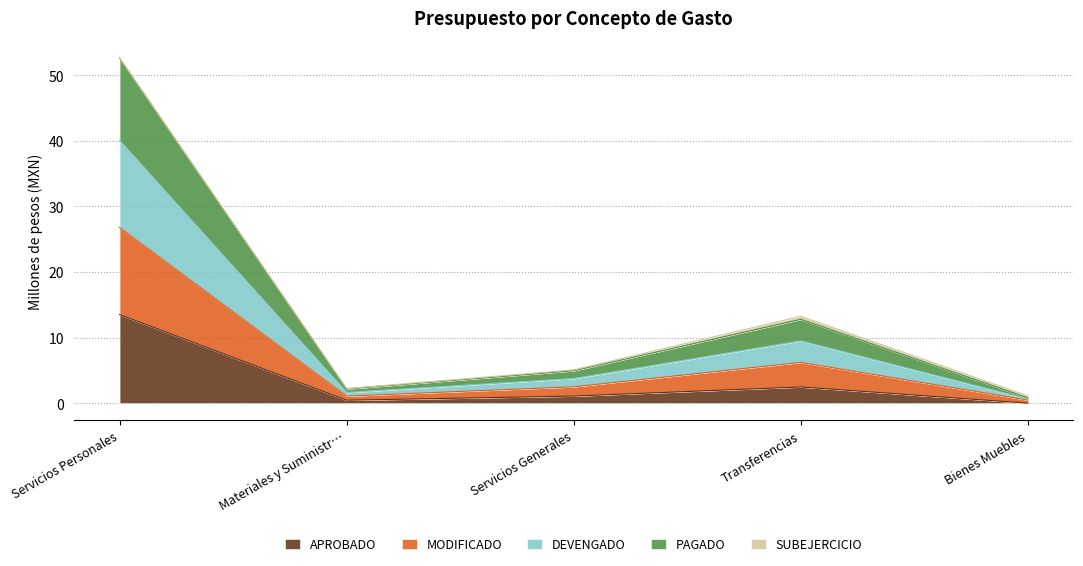

At how many categories does at least one series exceed 39?

1